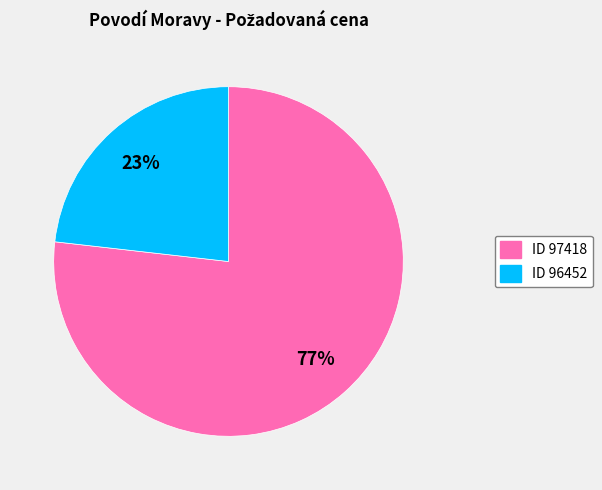

To the nearest percent, what is the difference between the largest and smallest slice percentages?

54%